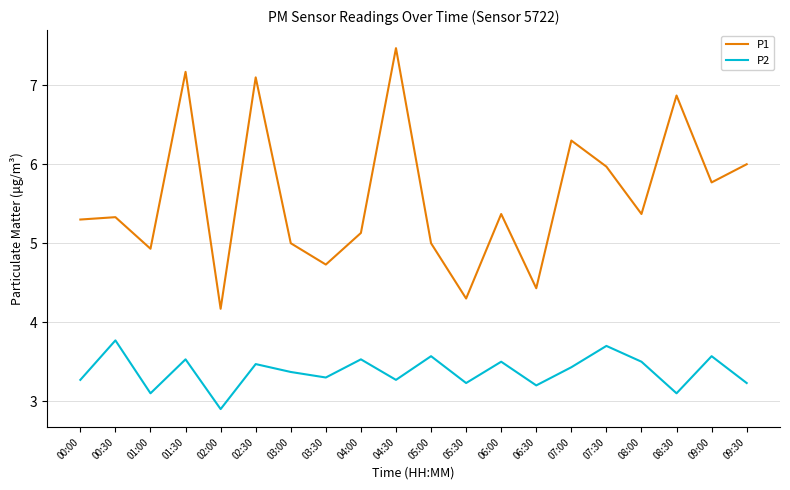

True or false: P2 has more than 1 points higher than both neighbors.

True